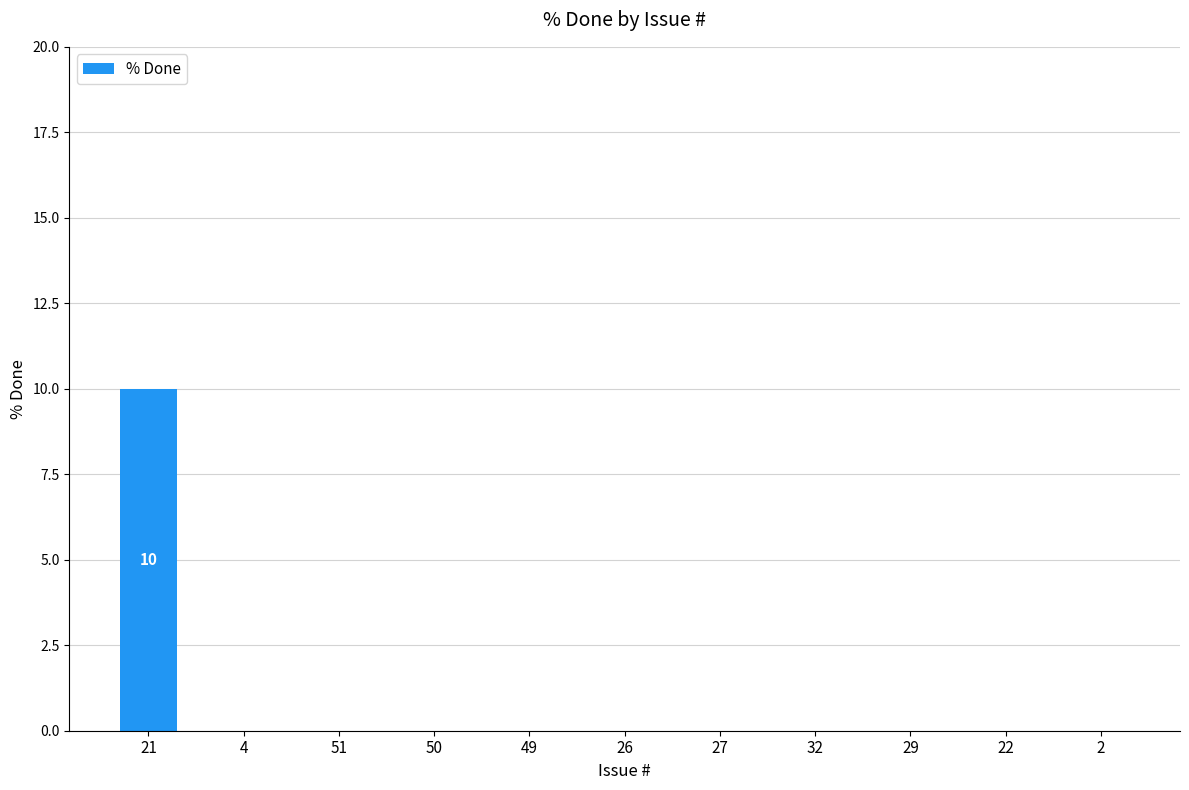

What is the sum of all values?

10